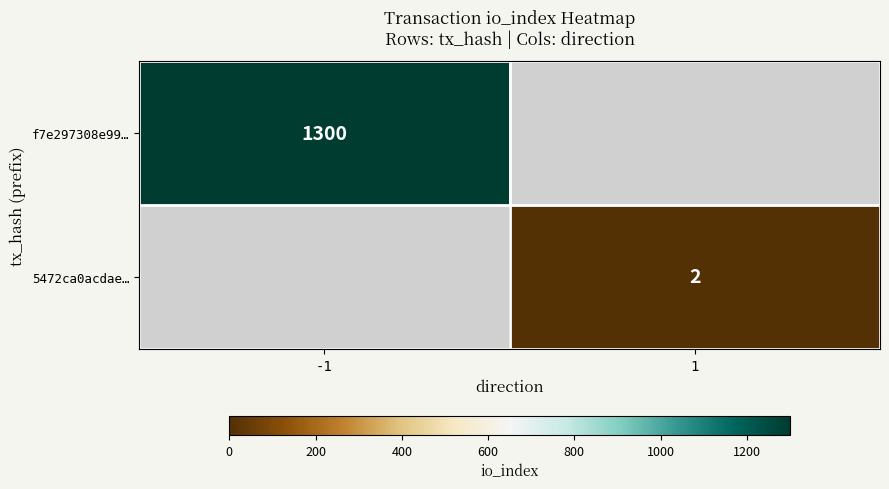

True or false: 5472ca0acdae… has a value of 3 at 1.

False